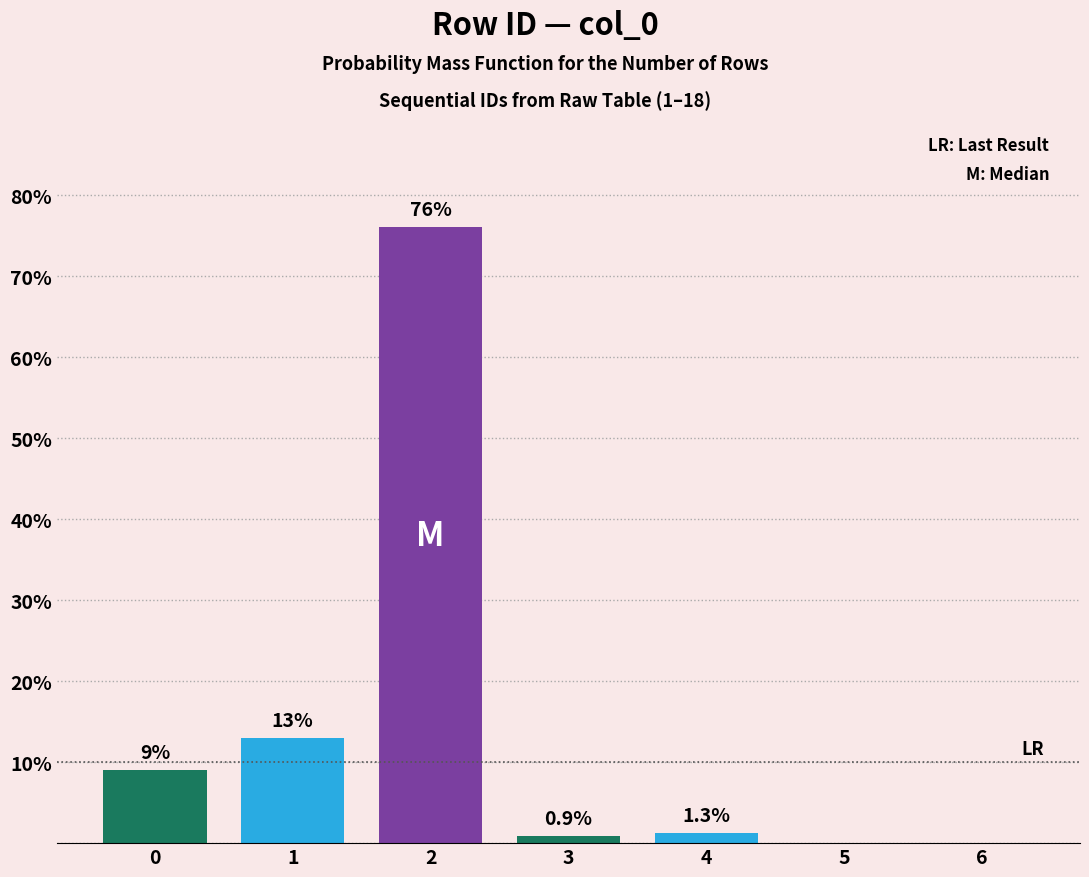

Reading left to right, extract all data points from this chart.

0=9.0	1=13.0	2=76.0	3=0.9	4=1.3	5=0.0	6=0.0